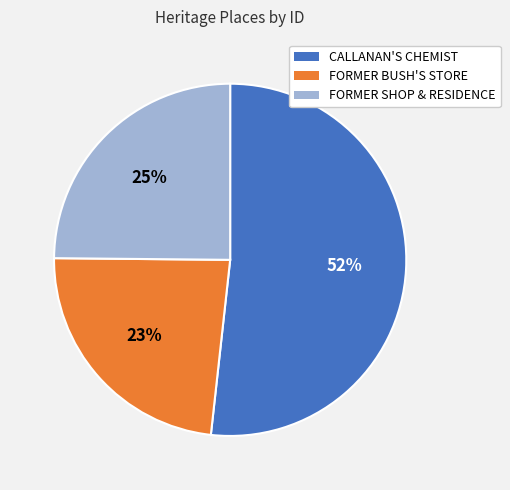

The FORMER BUSH'S STORE slice represents 33% of the pie. True or false?

False